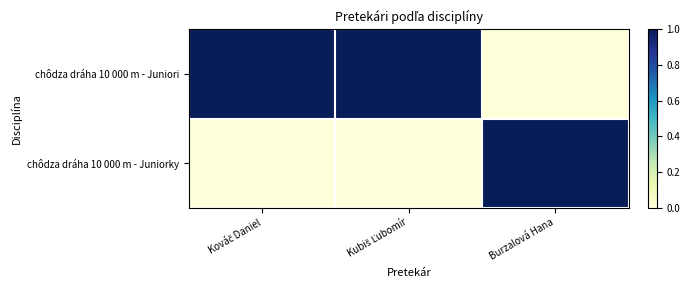

At which category is the sum across all series the highest?

Kováč Daniel